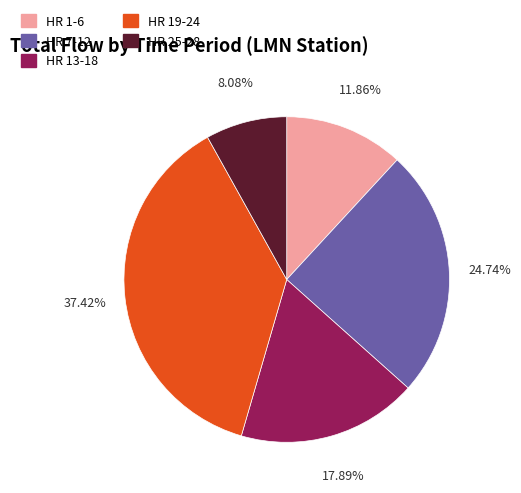

How many slices are in this pie chart?

5